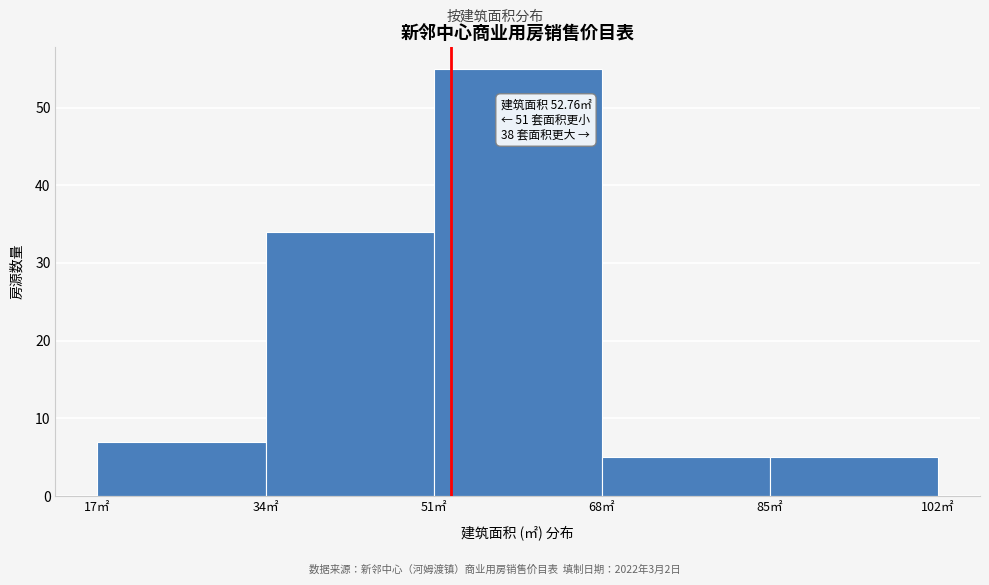

Which range on the x-axis has the tallest bar?

51 to 68